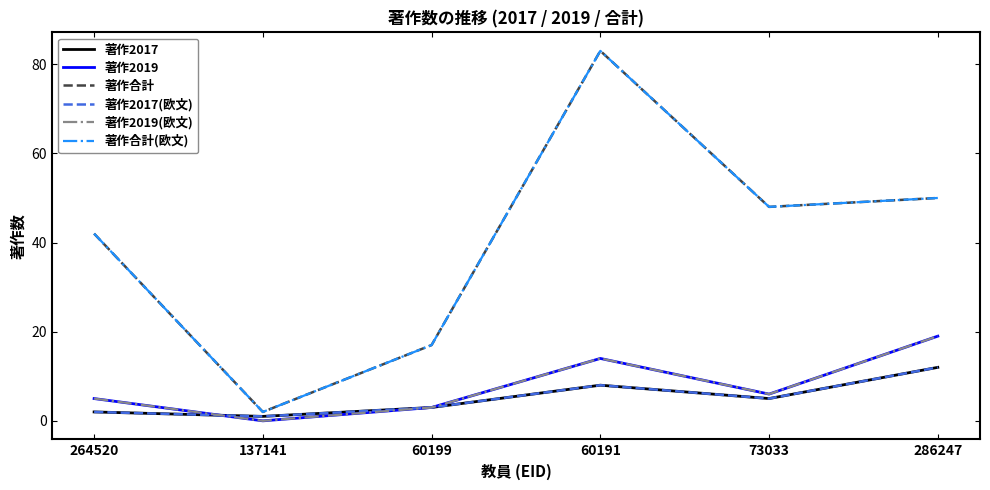

Does the chart display data point markers on the line(s)?

No